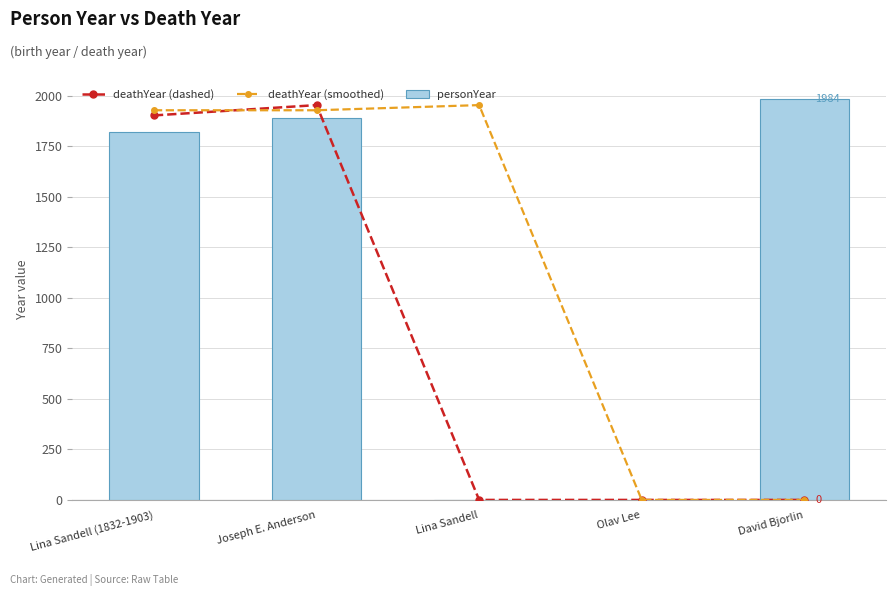

Between Olav Lee and Joseph E. Anderson, which is larger?

Joseph E. Anderson